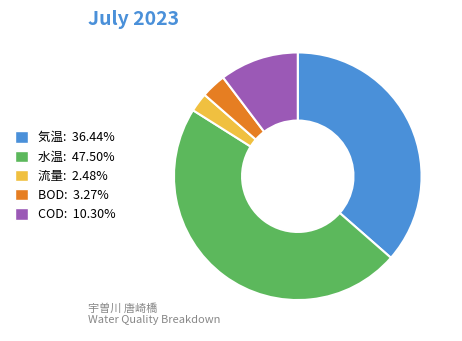

How many segments does this pie chart have?

5